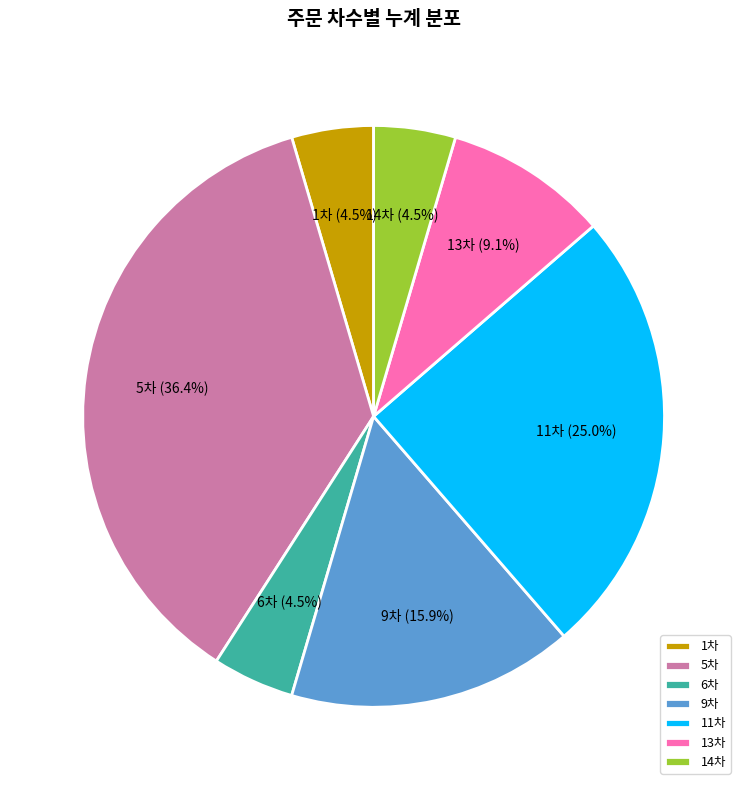

What portion of the pie excludes 5차?

63.6%